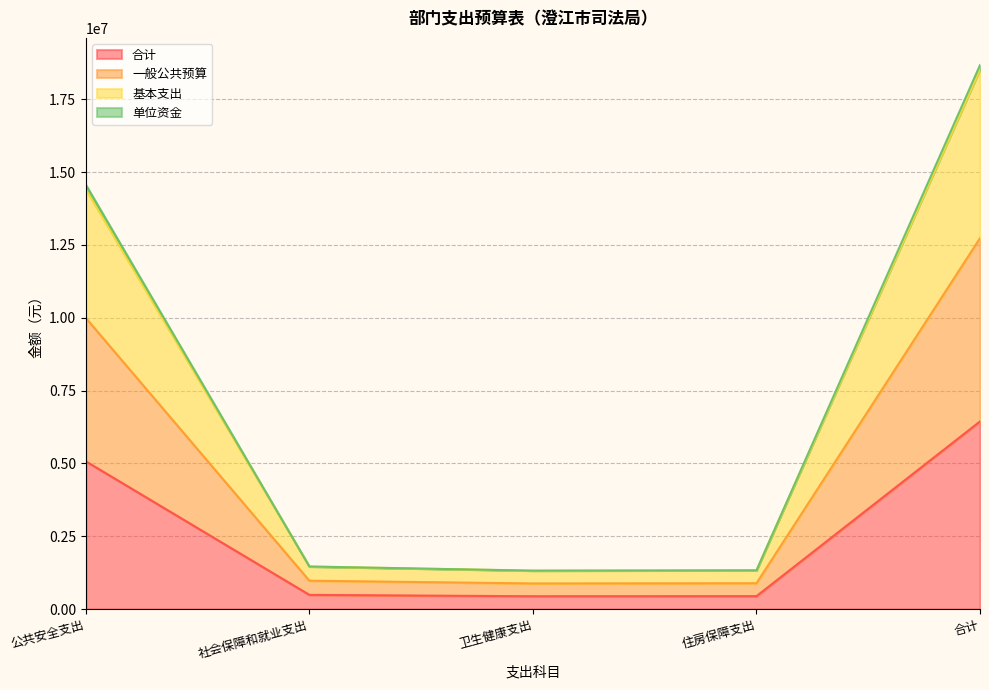

The value of 合计 at 卫生健康支出 is 439485.8. True or false?

True